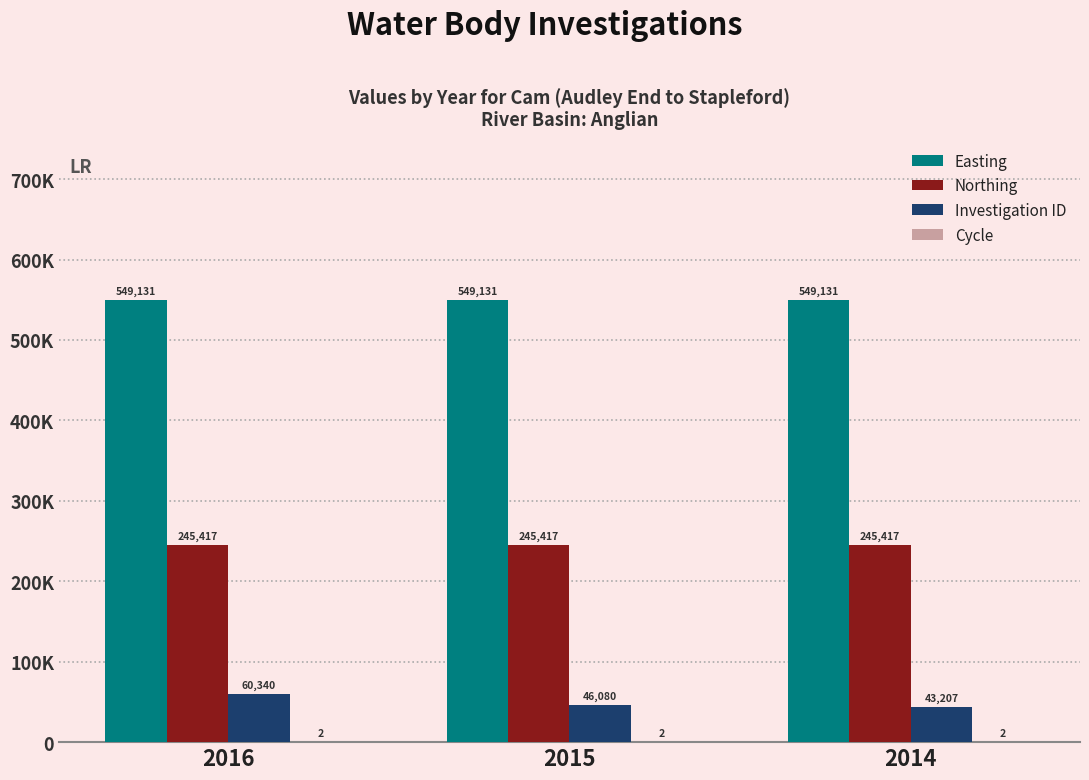

The value of Easting at 2014 is 923610. True or false?

False